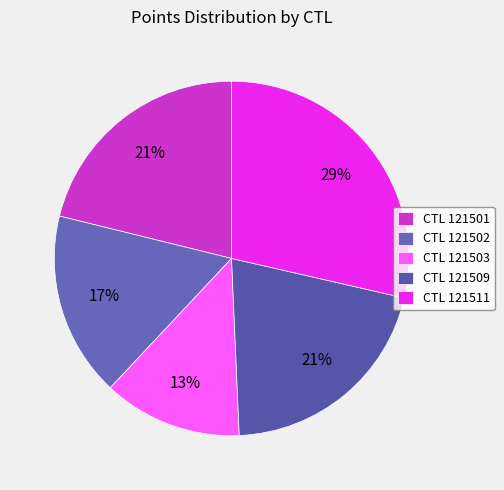

How many slices are in this pie chart?

5